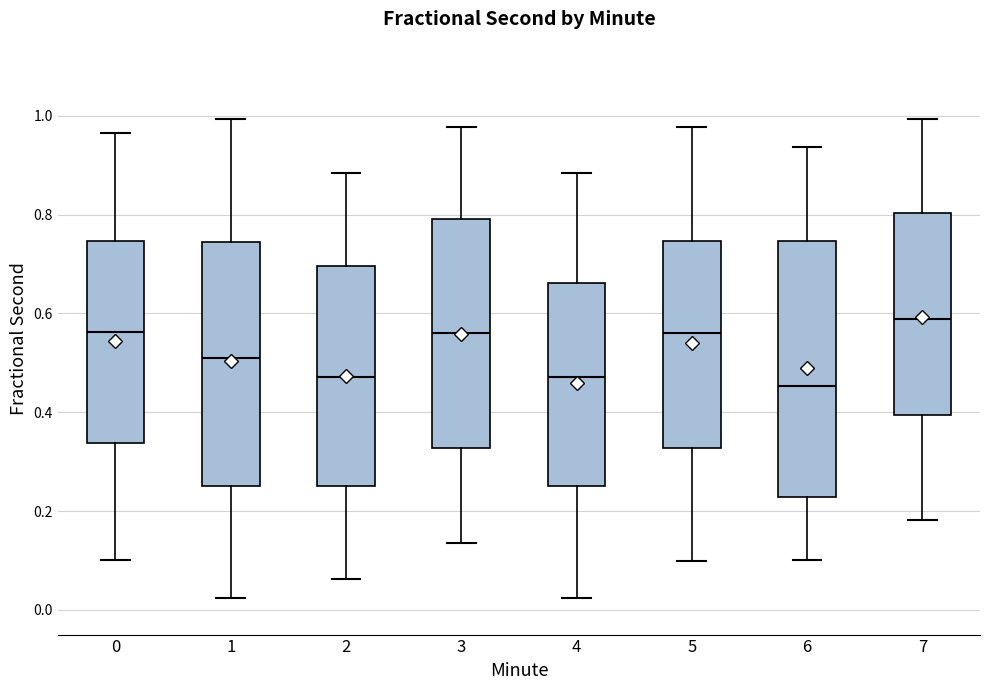

Reading left to right, transcribe this box plot: for each box, give where its median line is, the range the box spans, and where its two whiskers end, as read against the y-axis. The values are not printed on the chart, so give them approximately, as read against the axis.

0: median 0.56, box 0.34 to 0.74, whiskers 0.10 to 0.96
1: median 0.50, box 0.26 to 0.74, whiskers 0.02 to 1.00
2: median 0.48, box 0.26 to 0.70, whiskers 0.06 to 0.88
3: median 0.56, box 0.32 to 0.80, whiskers 0.14 to 0.98
4: median 0.48, box 0.26 to 0.66, whiskers 0.02 to 0.88
5: median 0.56, box 0.32 to 0.74, whiskers 0.10 to 0.98
6: median 0.46, box 0.22 to 0.74, whiskers 0.10 to 0.94
7: median 0.58, box 0.40 to 0.80, whiskers 0.18 to 1.00